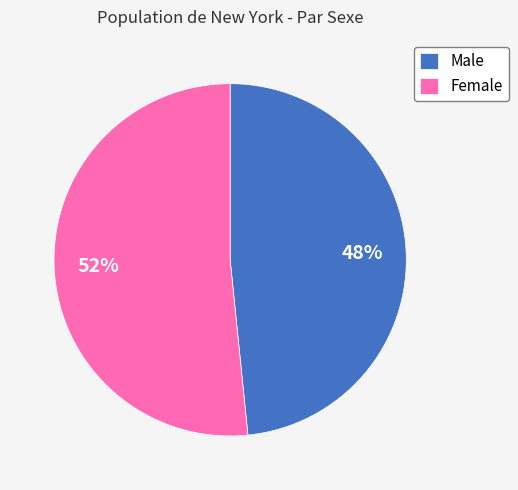

How many segments does this pie chart have?

2